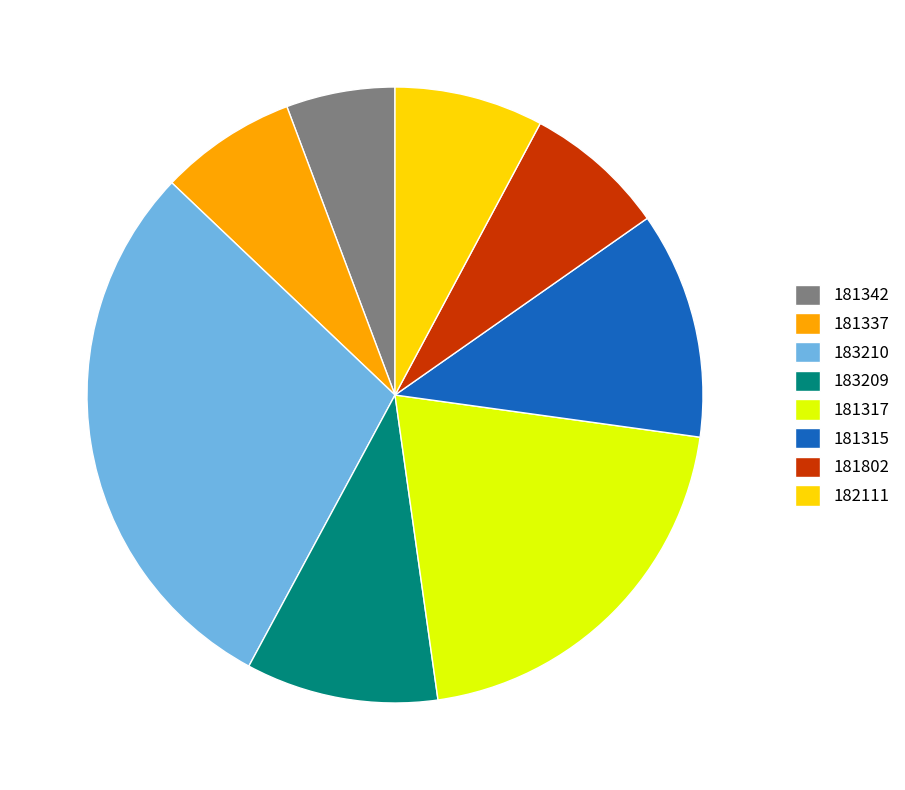

True or false: 181317 accounts for 21% of the total.

True